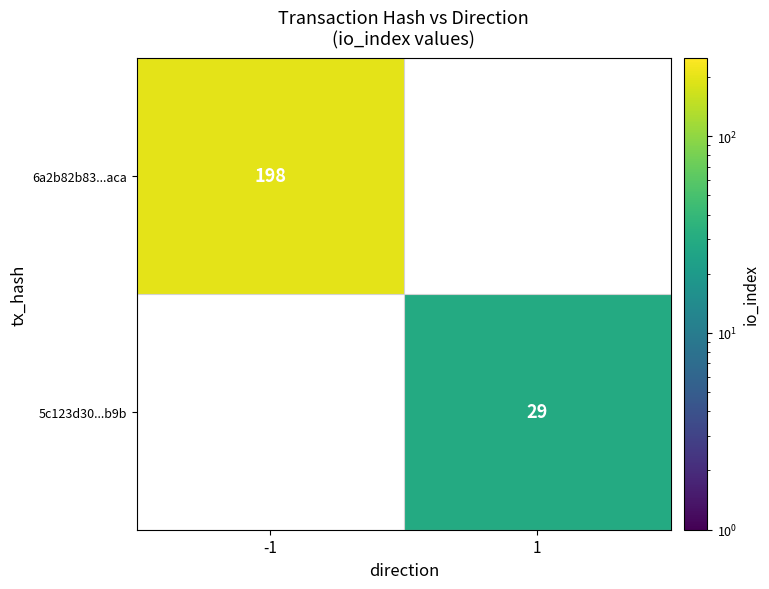

Is it true that 5c123d30...b9b equals 29 at 1?

True